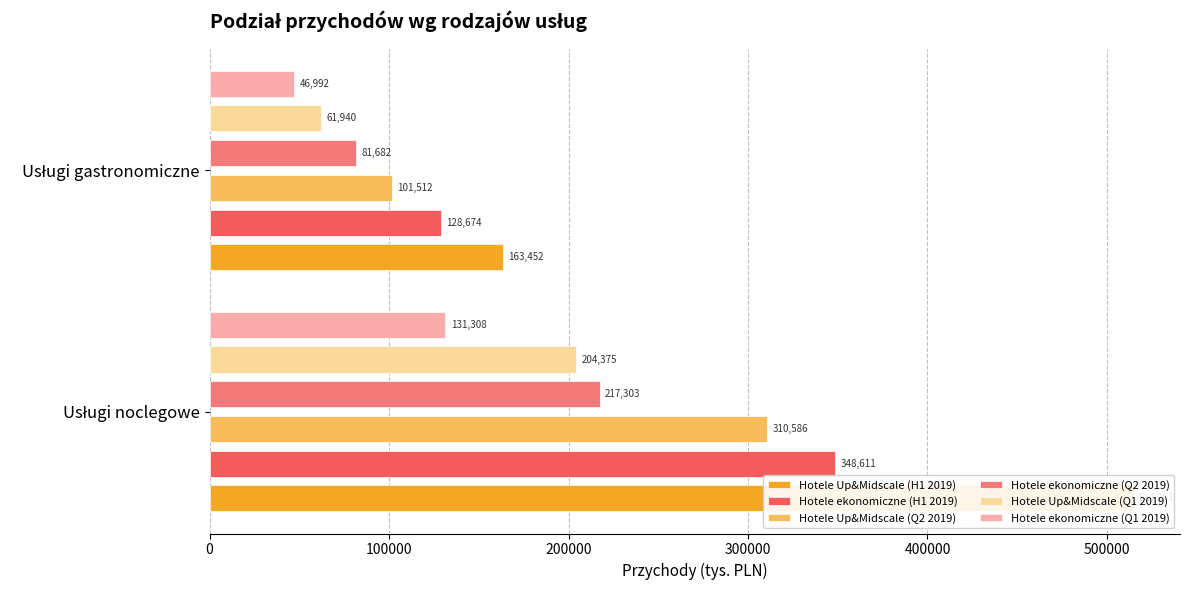

What is the sum of all Hotele Up&Midscale (Q1 2019) values?

266315